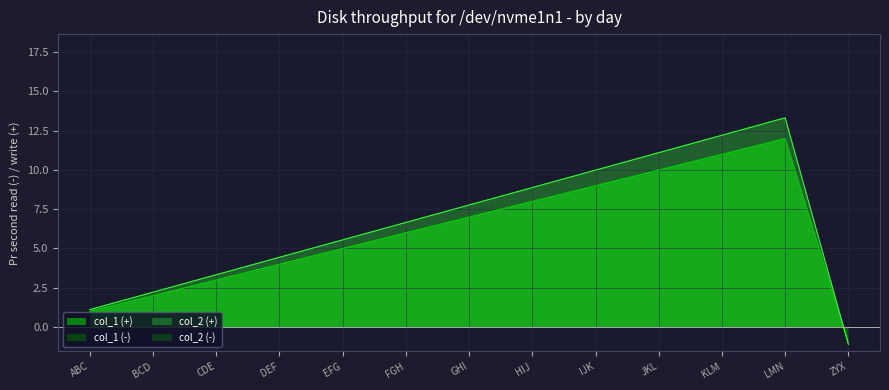

After their last crossing, which series has the higher values: col_1 or col_2?

col_1